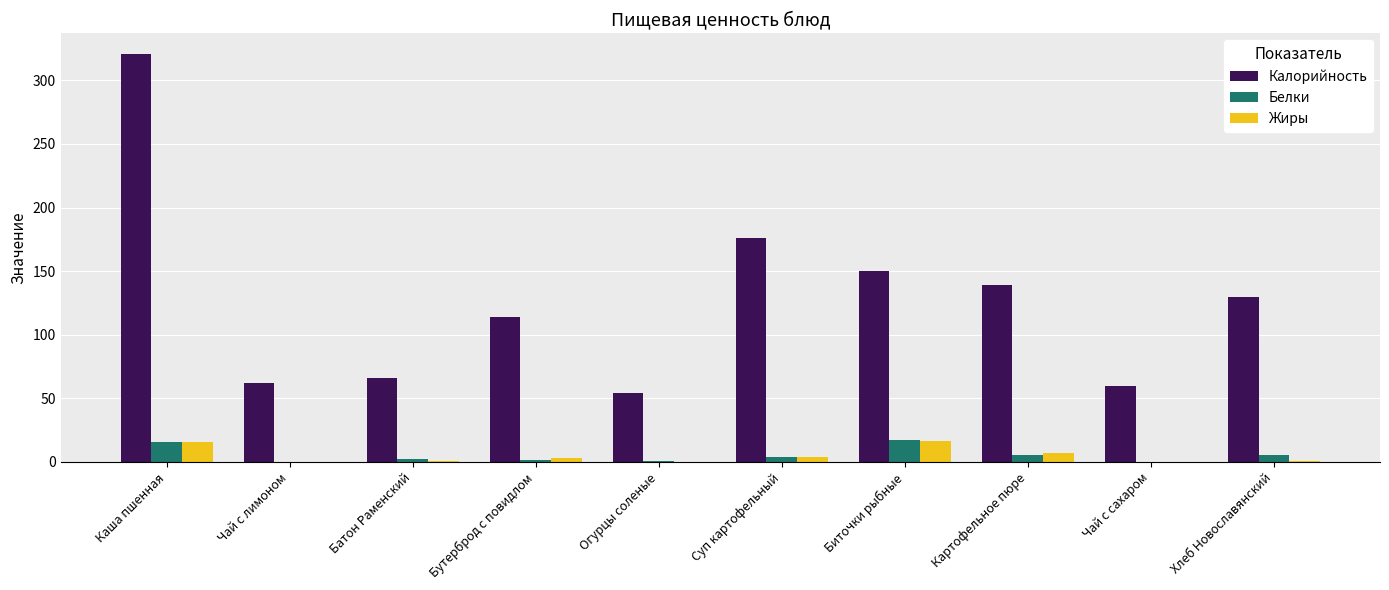

Which label corresponds to the largest value in the chart?

Каша пшенная